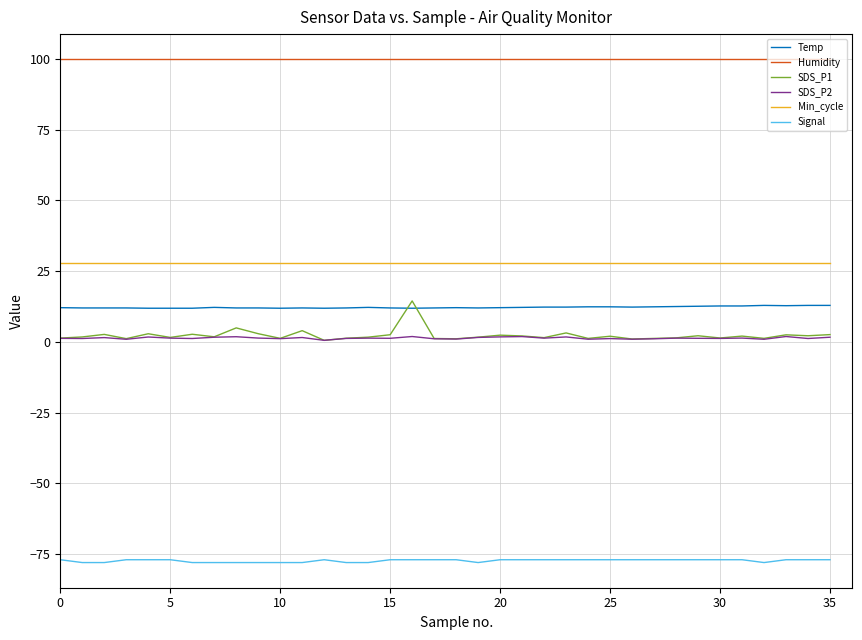

True or false: Signal and SDS_P1 intersect in this chart.

False